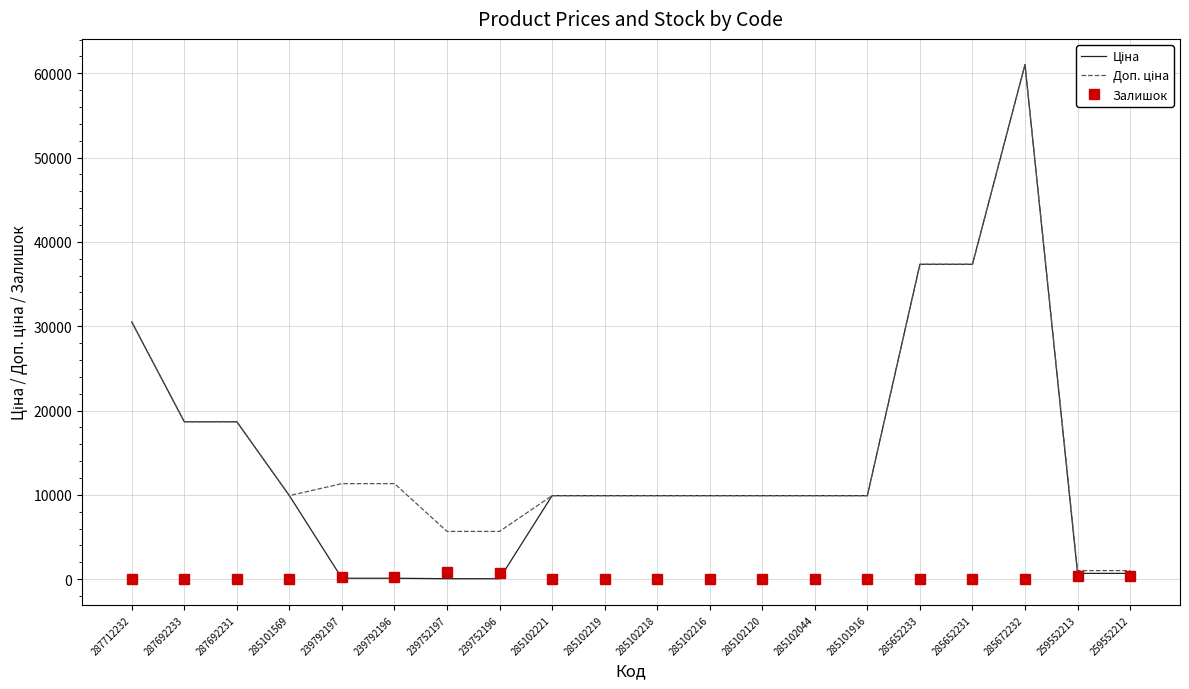

What is the spread (max minus min) of values at 285102044?

9907.5